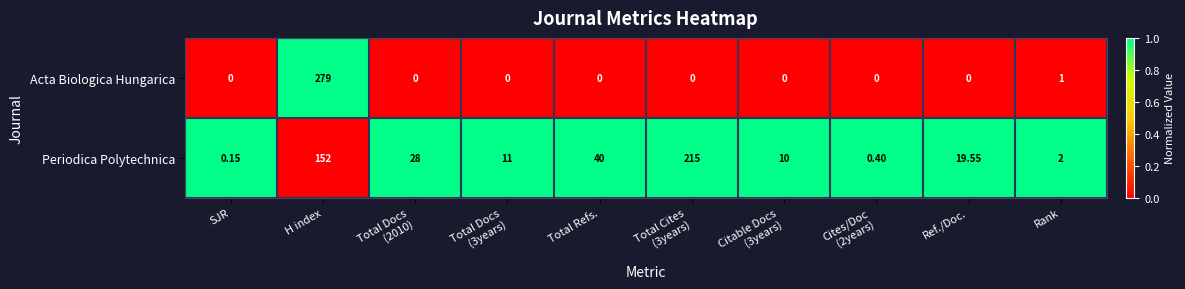

At which category is the sum across all series the highest?

H index